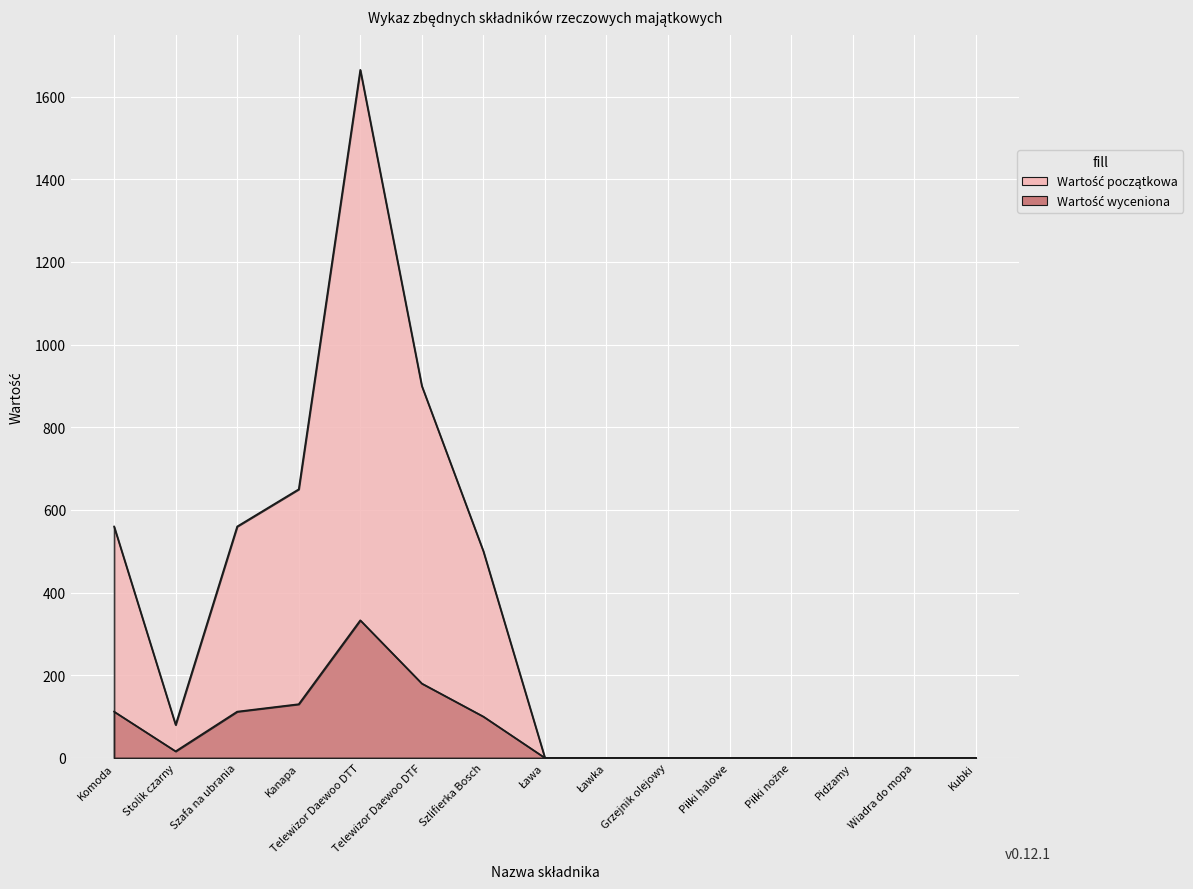

What is the label of the 11th point from the left?

Piłki halowe